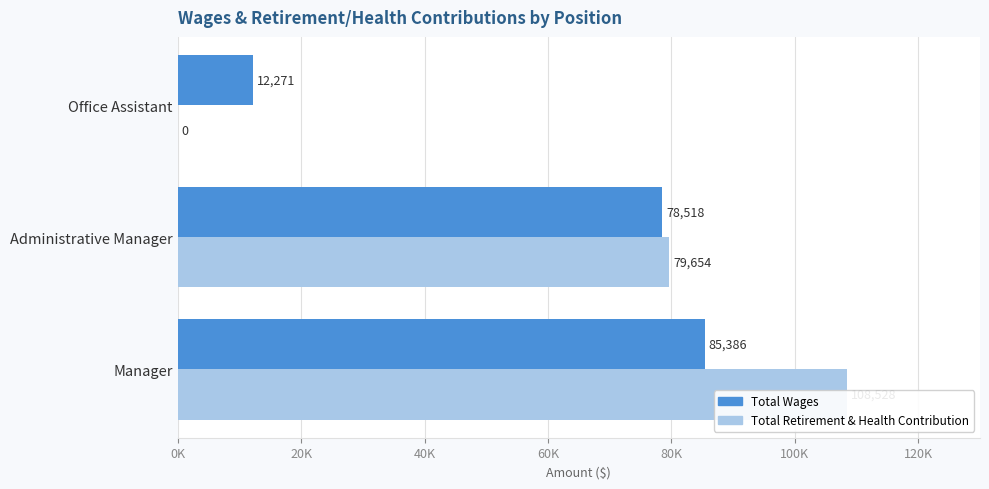

Rank the series by their average value, from lowest to highest.

Total Wages, Total Retirement & Health Contribution